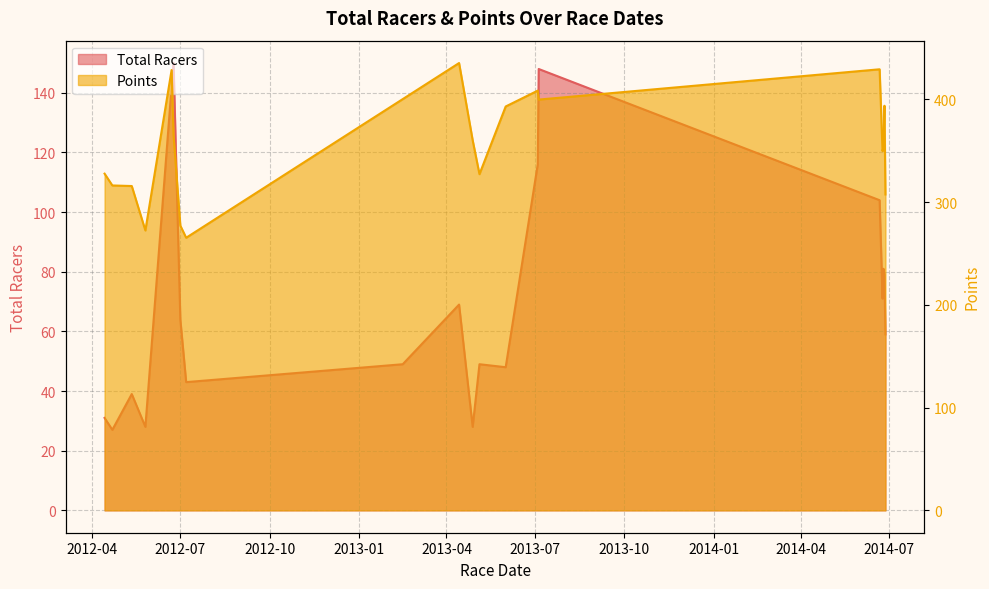

The value of Points at 2013-04-28 is 543.4. True or false?

False